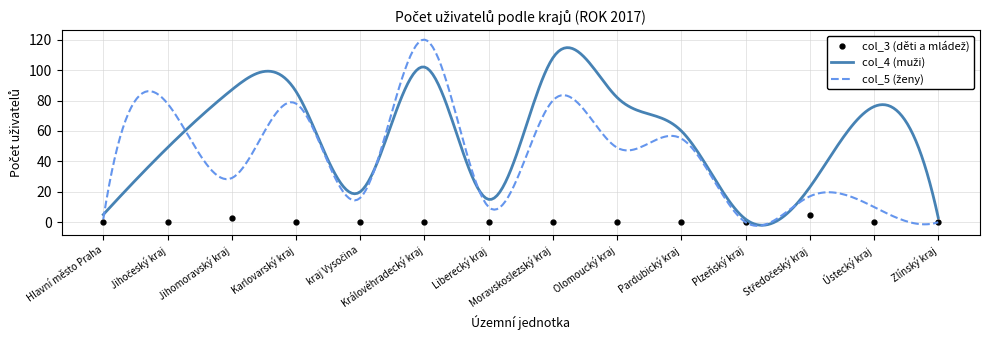

At which label does col_5 (ženy) reach its peak?

Královéhradecký kraj